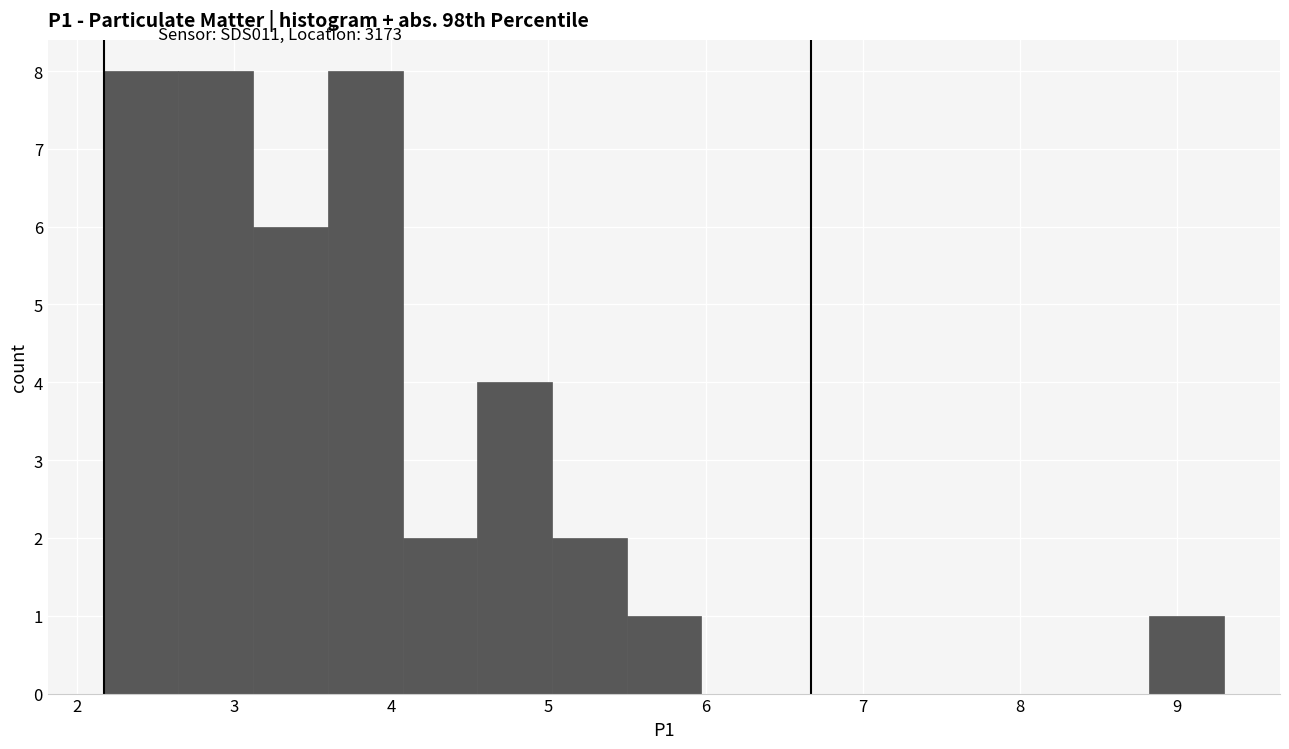

Reading left to right, list every bar in this chart as the range it spans on the x-axis followed by its height. Neither the bar edges nor the heights are printed on the chart, so give them approximately, as read against the axes.

2.2 to 2.6: 8
2.6 to 3.1: 8
3.1 to 3.6: 6
3.6 to 4.1: 8
4.1 to 4.5: 2
4.5 to 5.0: 4
5.0 to 5.5: 2
5.5 to 6.0: 1
6.0 to 6.4: 0
6.4 to 6.9: 0
6.9 to 7.4: 0
7.4 to 7.9: 0
7.9 to 8.3: 0
8.3 to 8.8: 0
8.8 to 9.3: 1